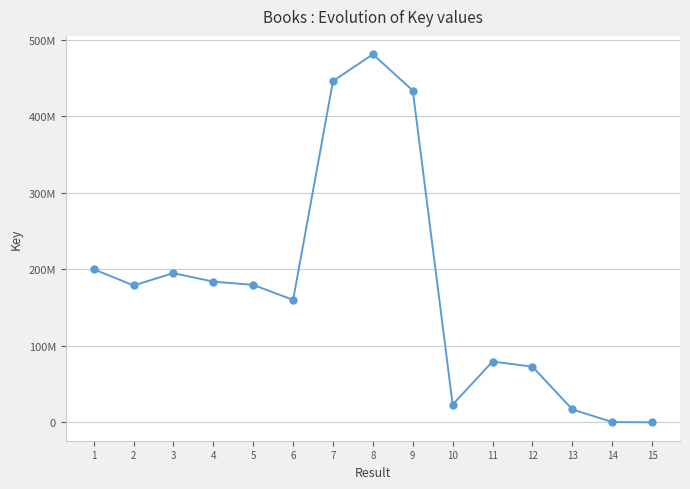

Rank the categories by value from lowest to highest.

15, 14, 13, 10, 12, 11, 6, 2, 5, 4, 3, 1, 9, 7, 8